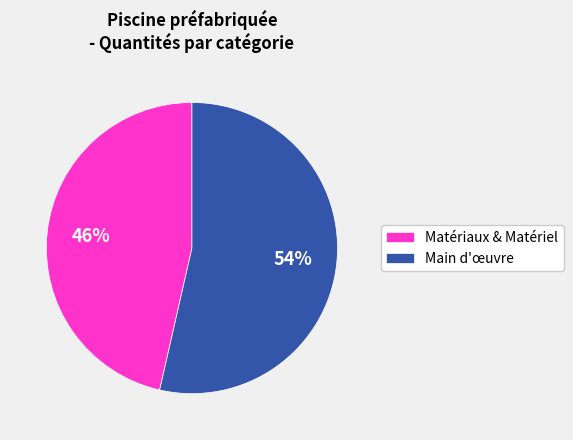

Which slice is the smallest?

Matériaux & Matériel